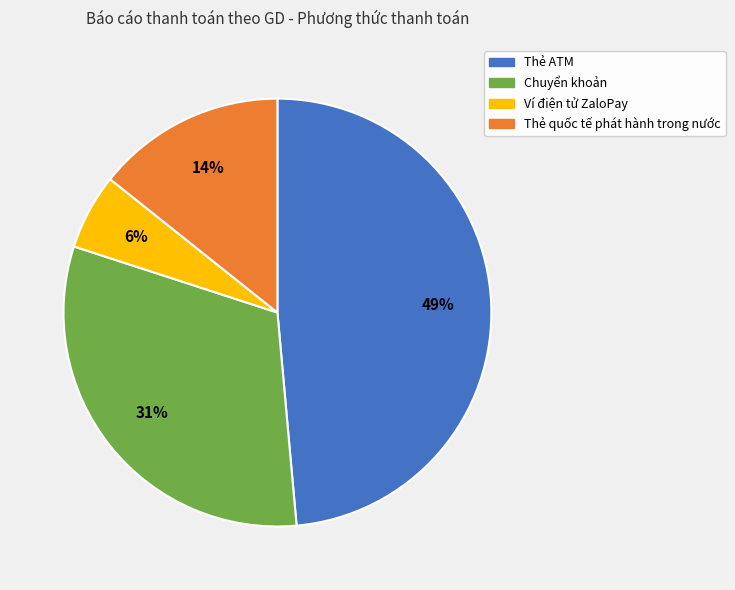

Rank the categories by value from lowest to highest.

Ví điện tử ZaloPay, Thẻ quốc tế phát hành trong nước, Chuyển khoản, Thẻ ATM